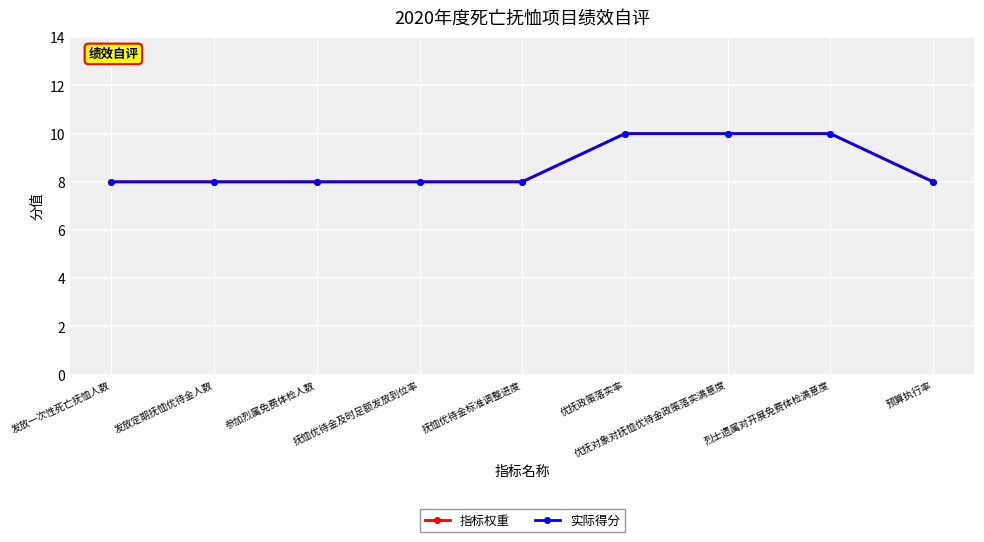

What is the label of the 7th point from the left?

优抚对象对抚恤优待金政策落实满意度